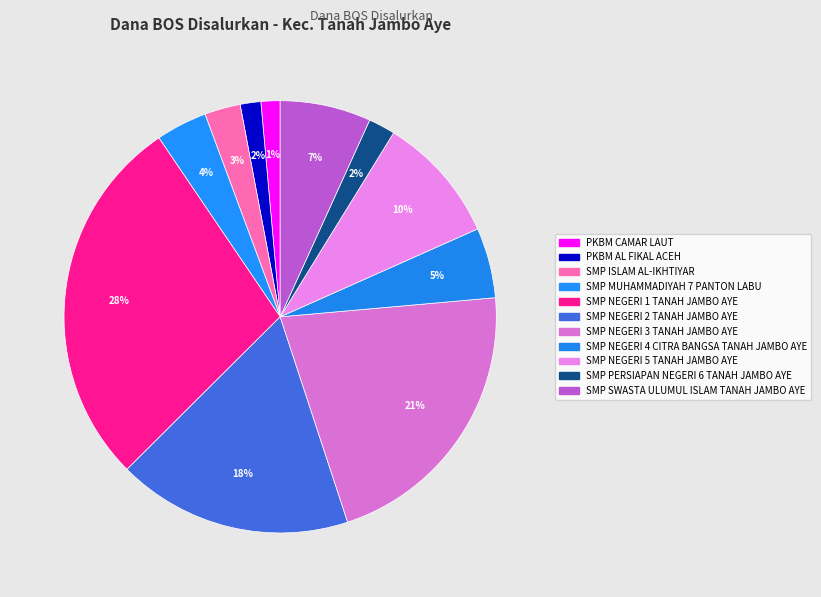

Count the number of slices in the pie.

11